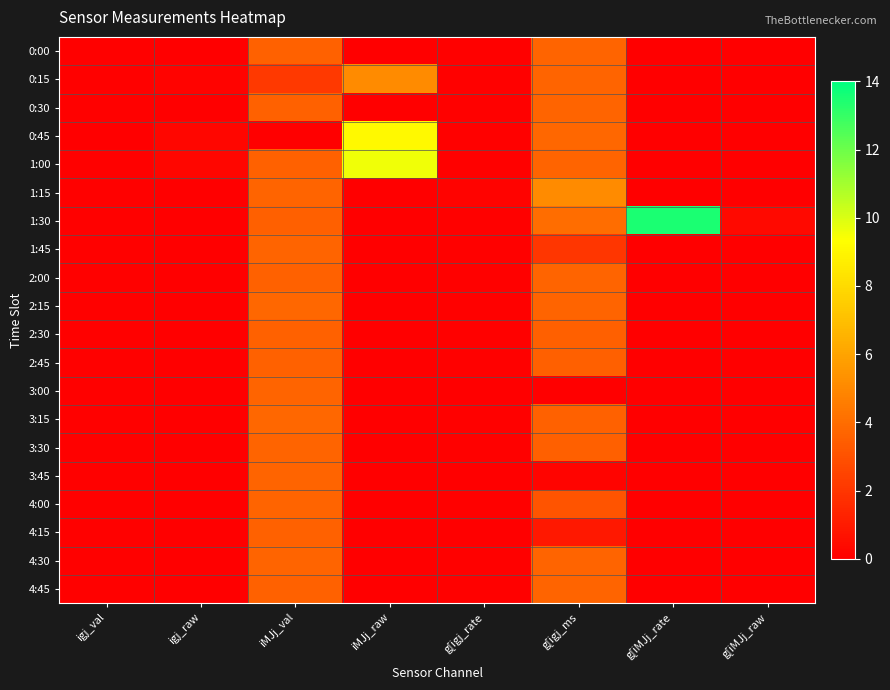

At how many categories does at least one series exceed 4?

3